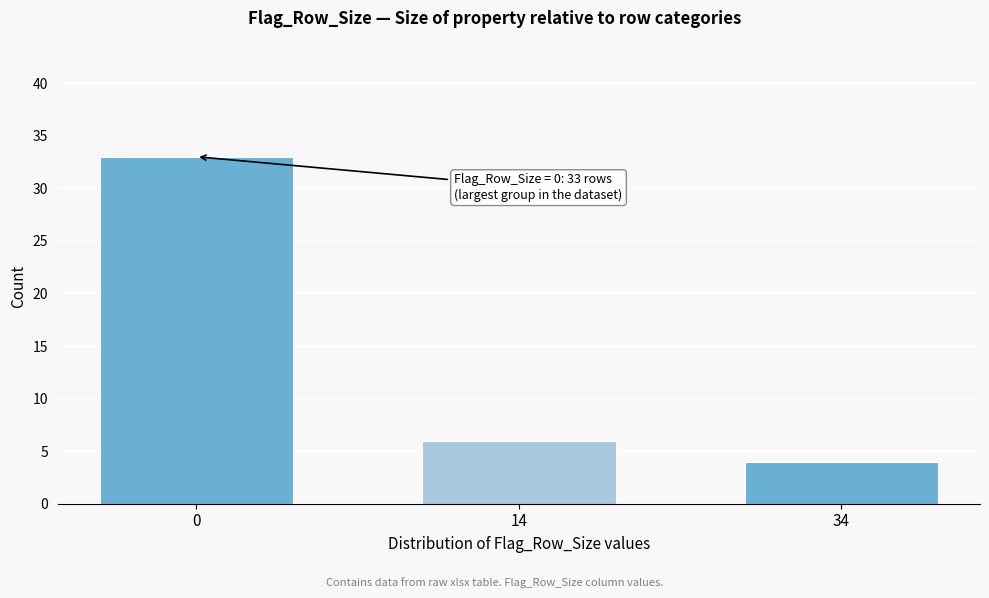

Reading left to right, extract all data points from this chart.

33	6	4